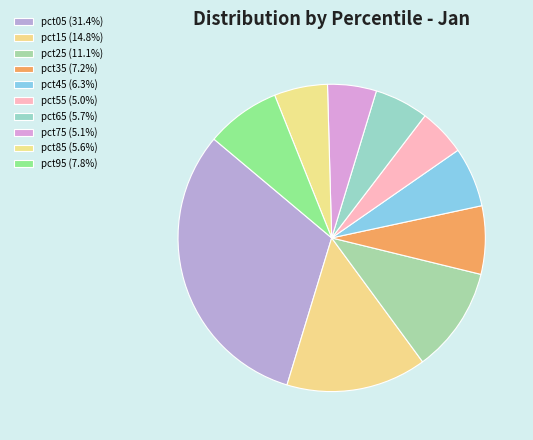

Which slice is the largest?

pct05